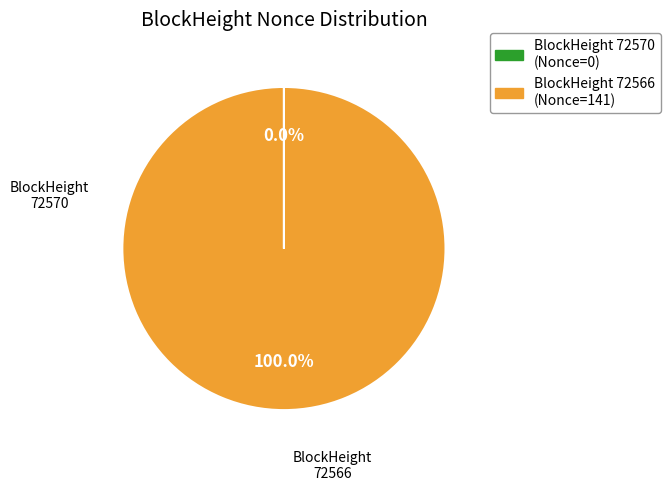

Is there any slice that represents more than half of the pie?

Yes